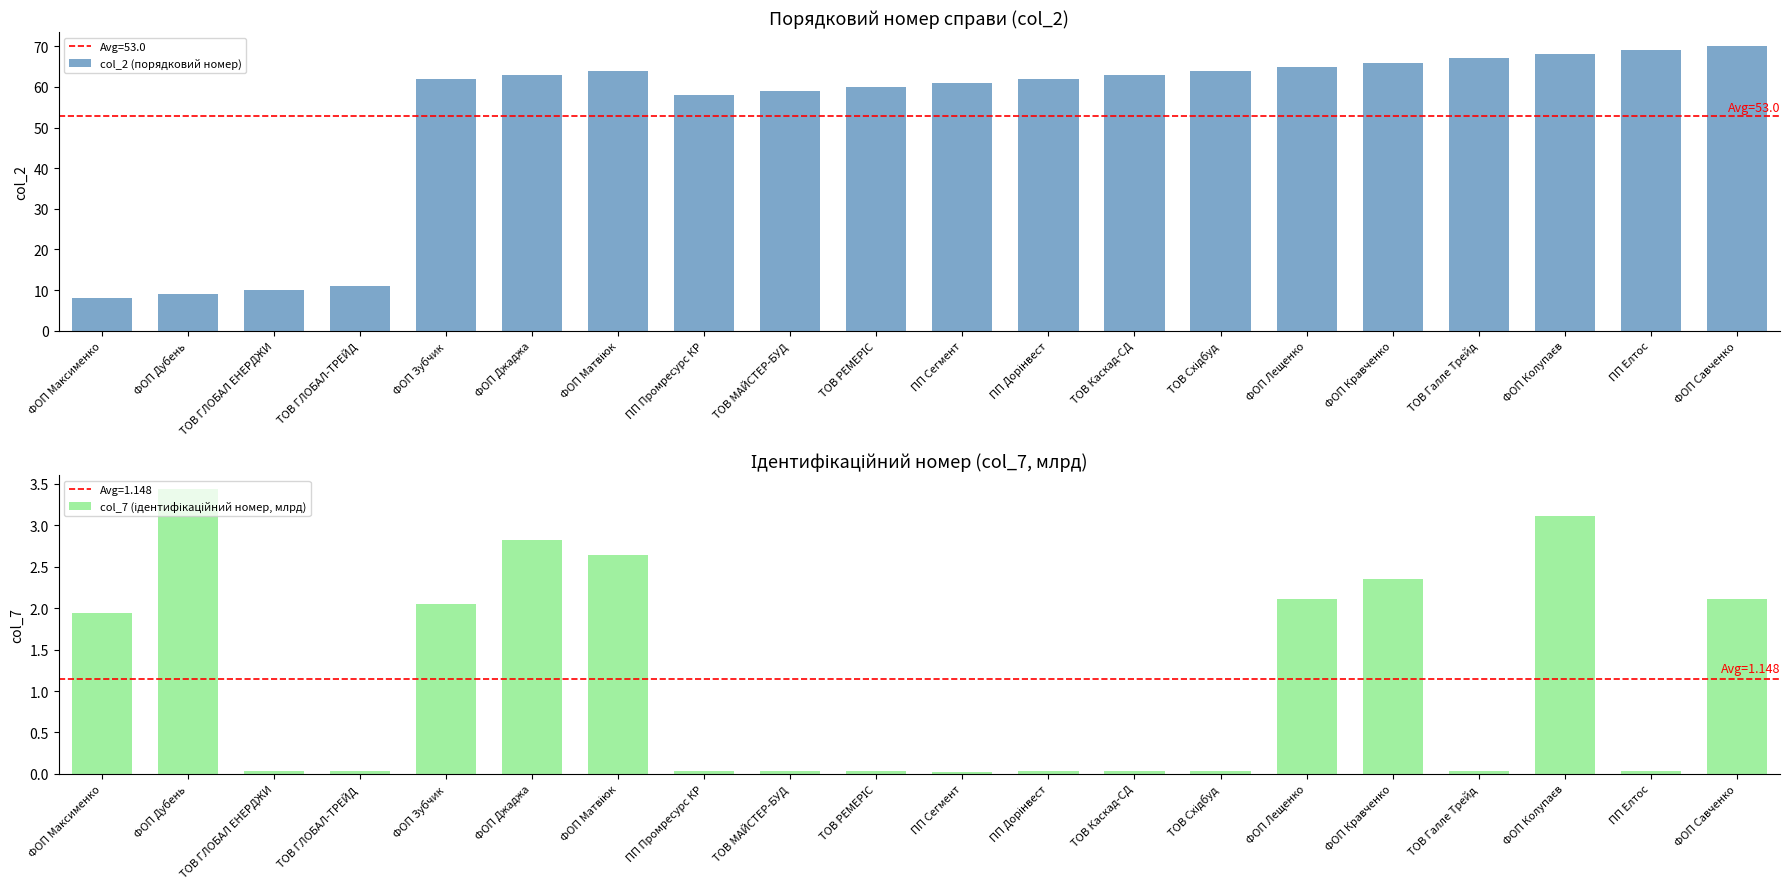

True or false: col_7 (ідентифікаційний номер, млрд) has a value of 3.4 at ФОП Лещенко.

False